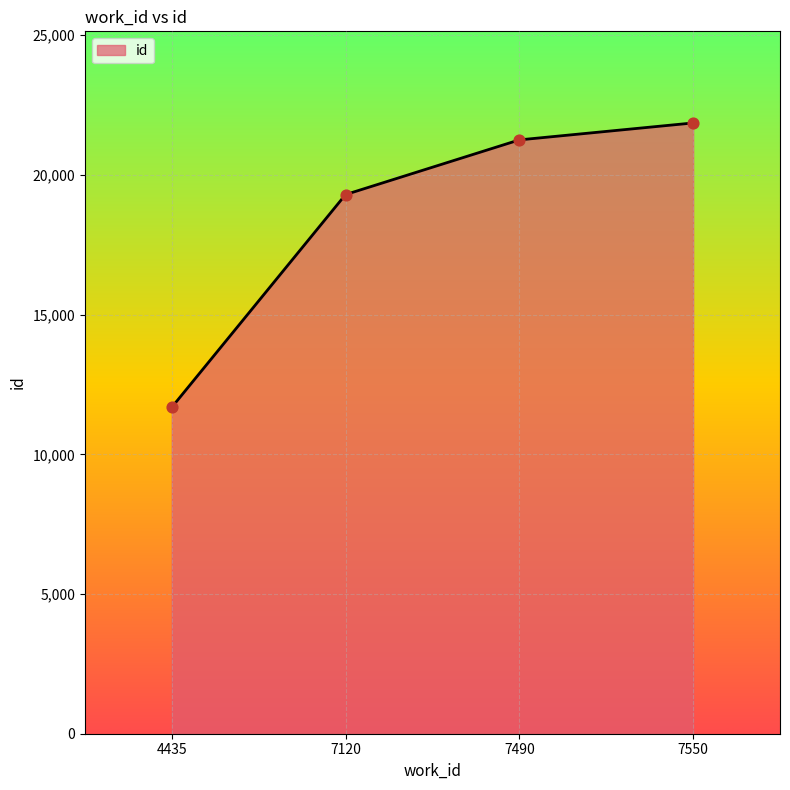

Which has a higher value, 7120 or 7490?

7490